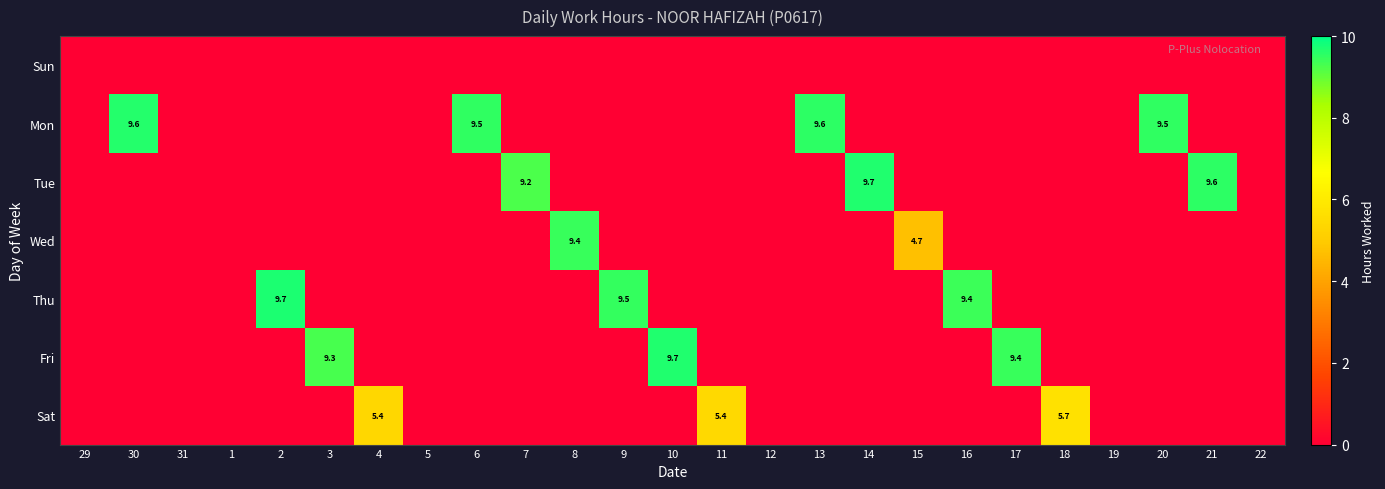

Which category has the lowest value across all series?

29